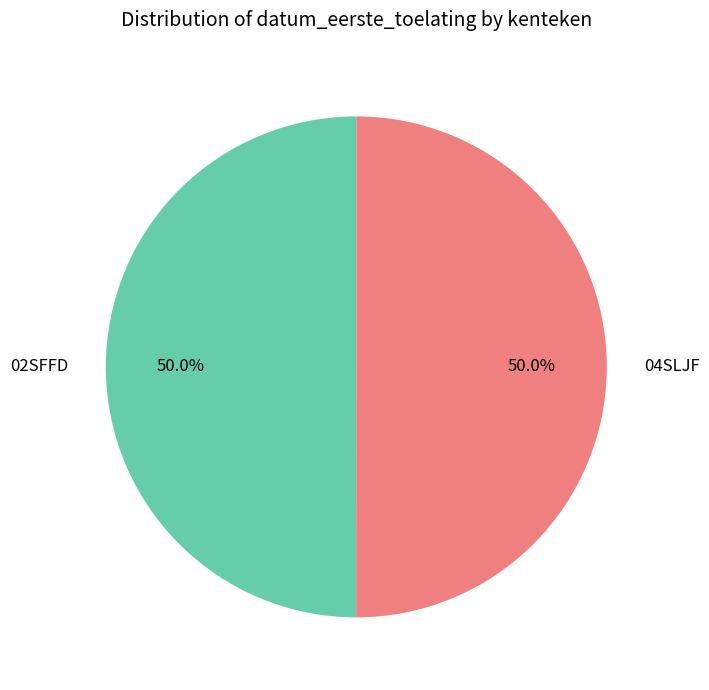

To the nearest percent, what is the average slice percentage?

50%